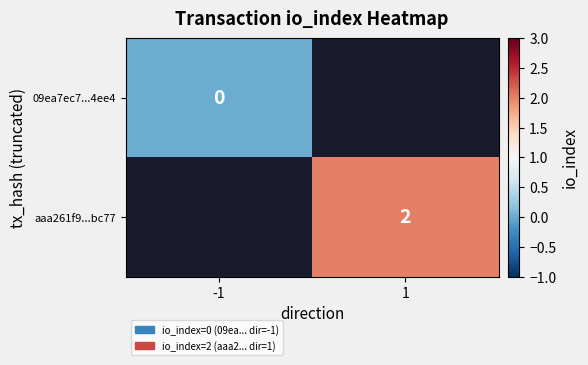

Is it true that aaa261f9...bc77 equals 2 at 1?

True